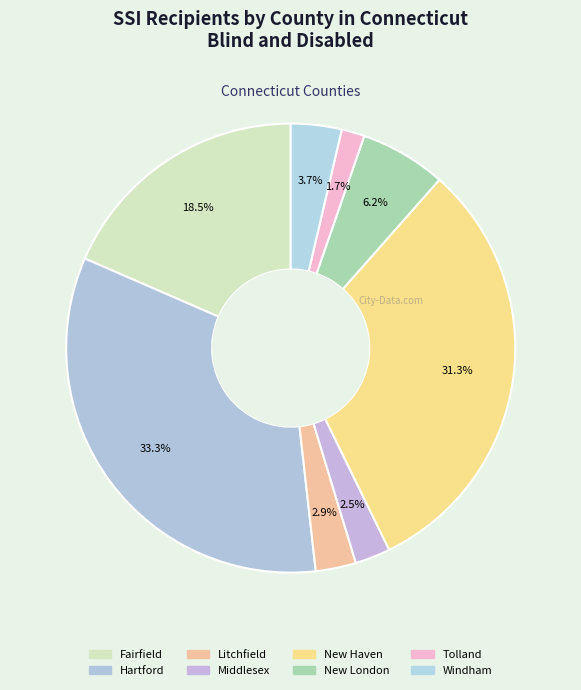

What percentage is the Middlesex slice, to the nearest percent?

3%